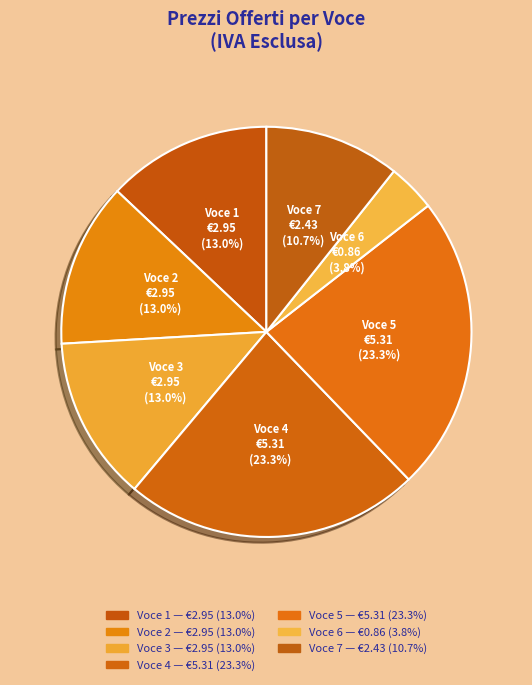

Count the number of slices in the pie.

7